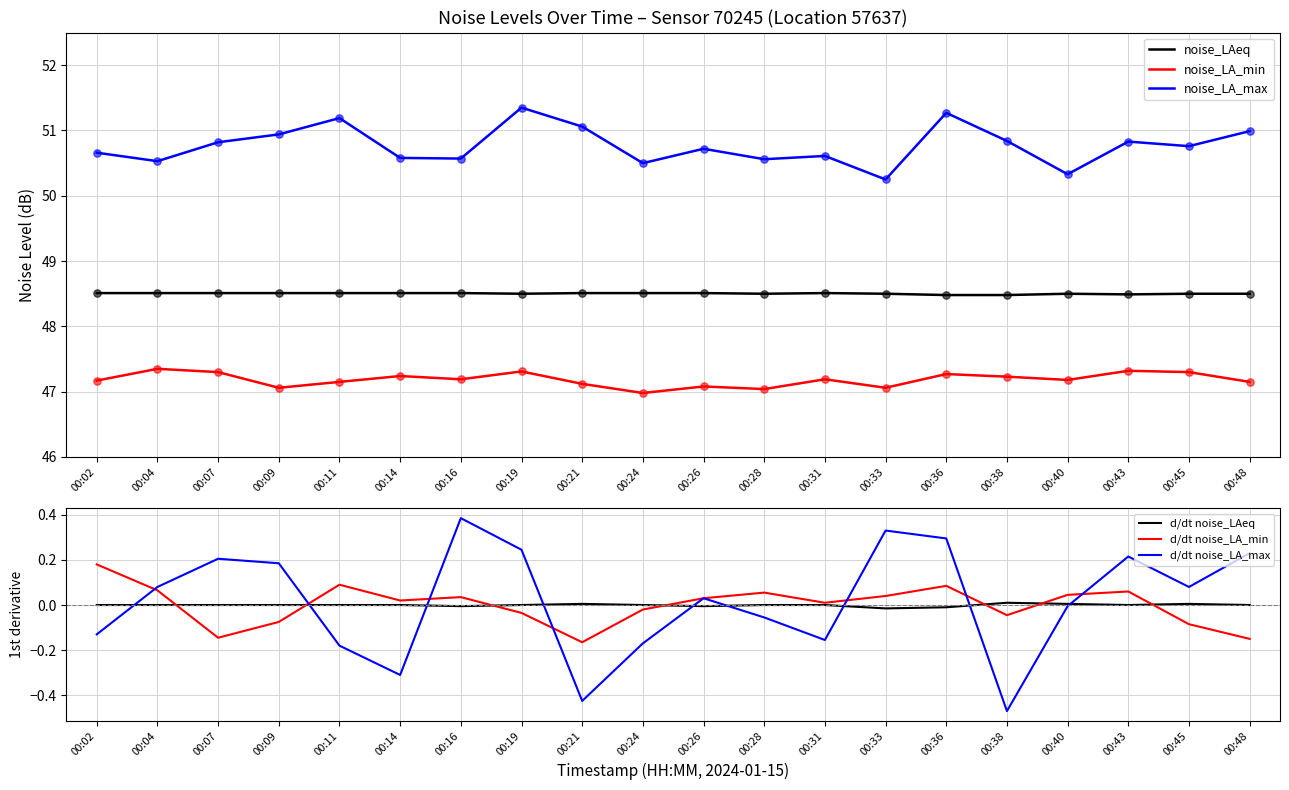

Is the value of noise_LAeq at 00:28 greater than the value of noise_LA_max at 00:21?

No